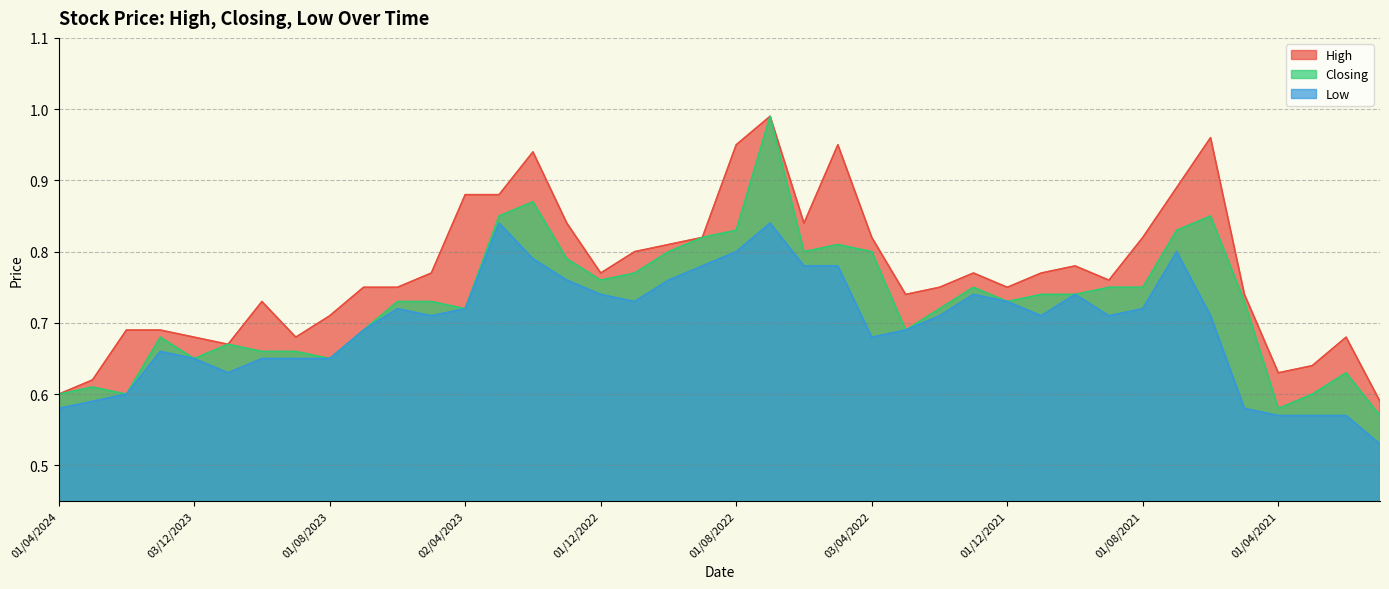

What is the smallest value displayed?

0.5